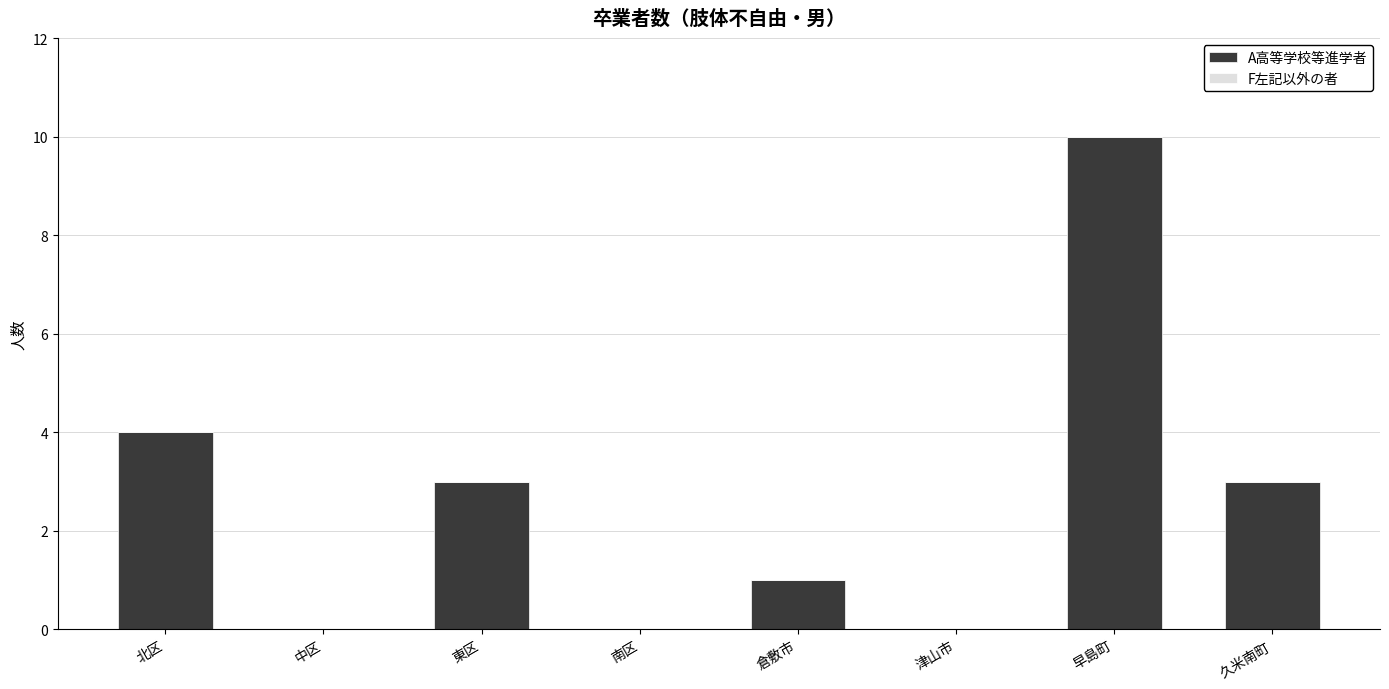

What is the greatest value displayed?

10